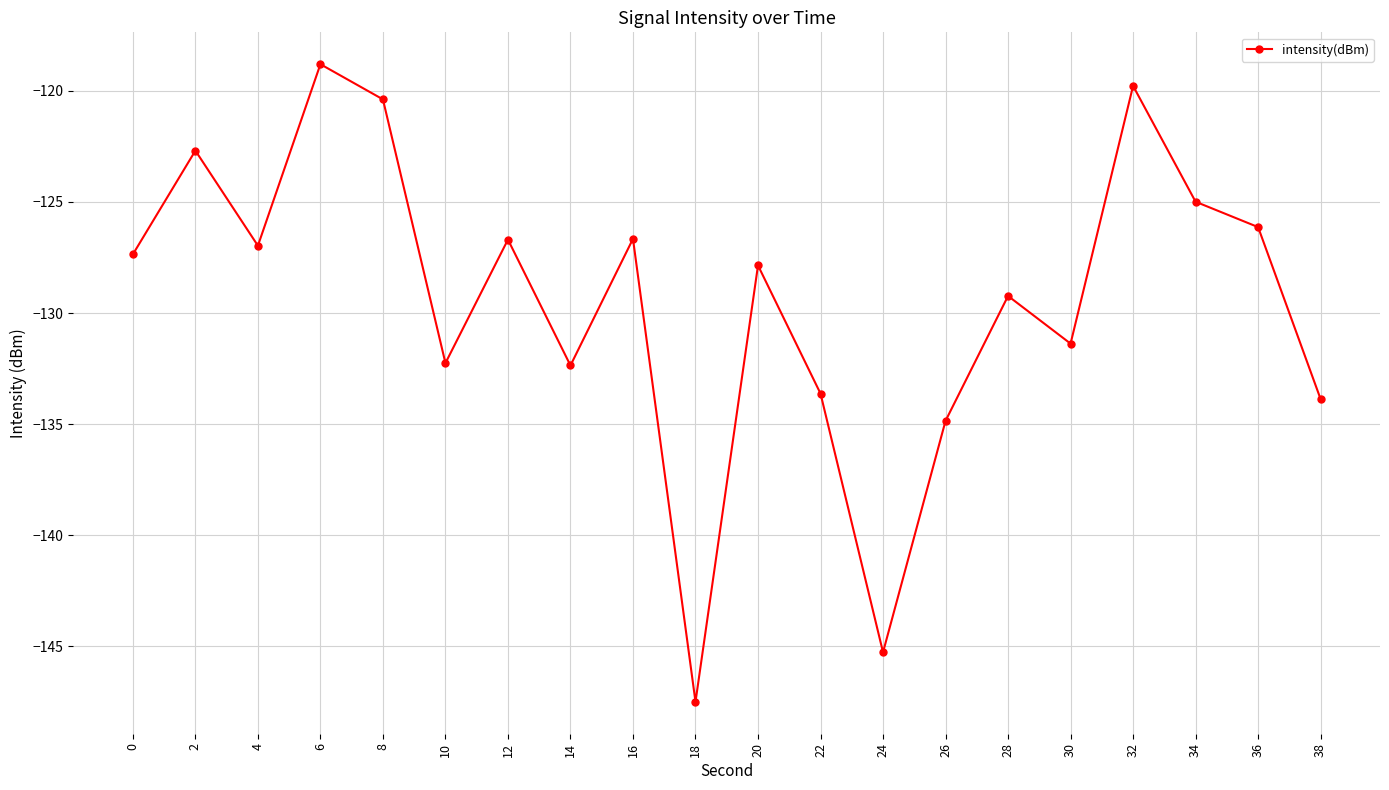

What is the smallest value displayed?

-147.5